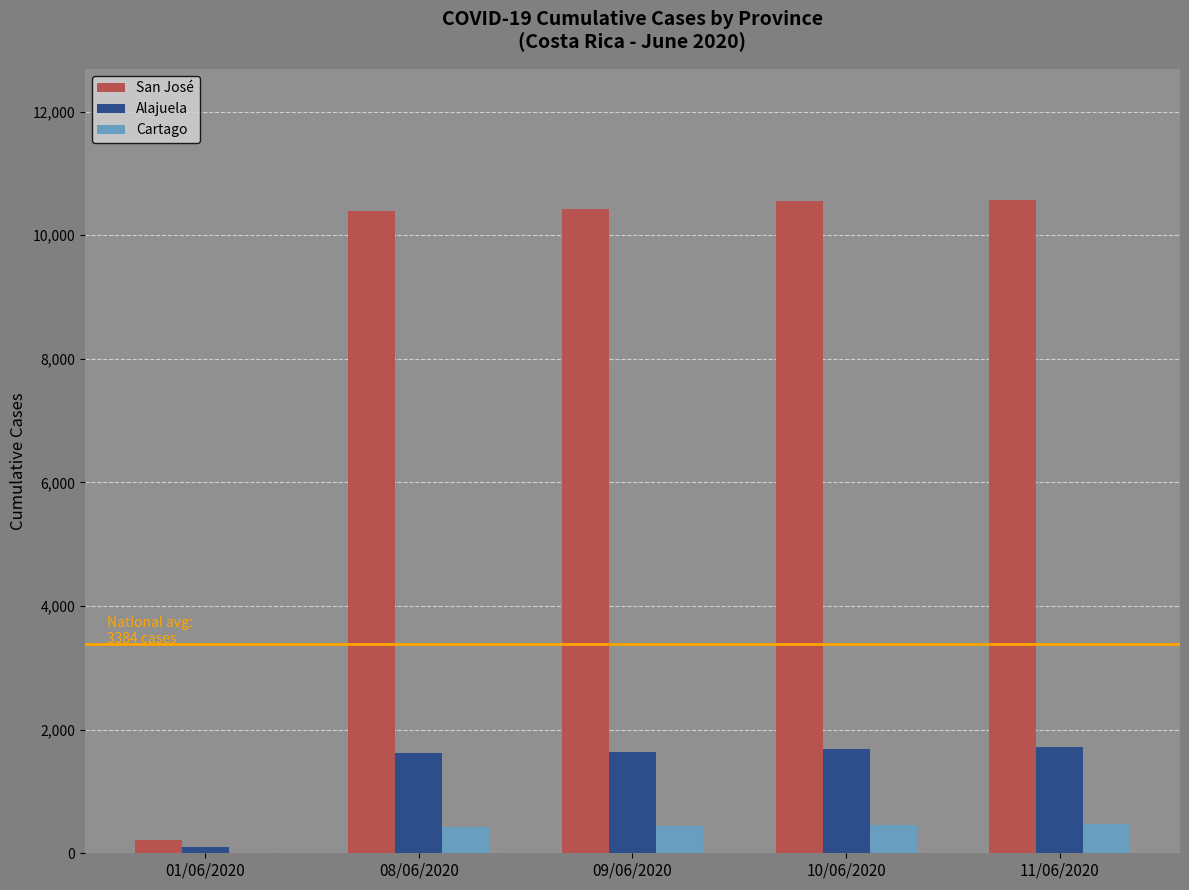

Where is Cartago nearest to the value 239?

08/06/2020